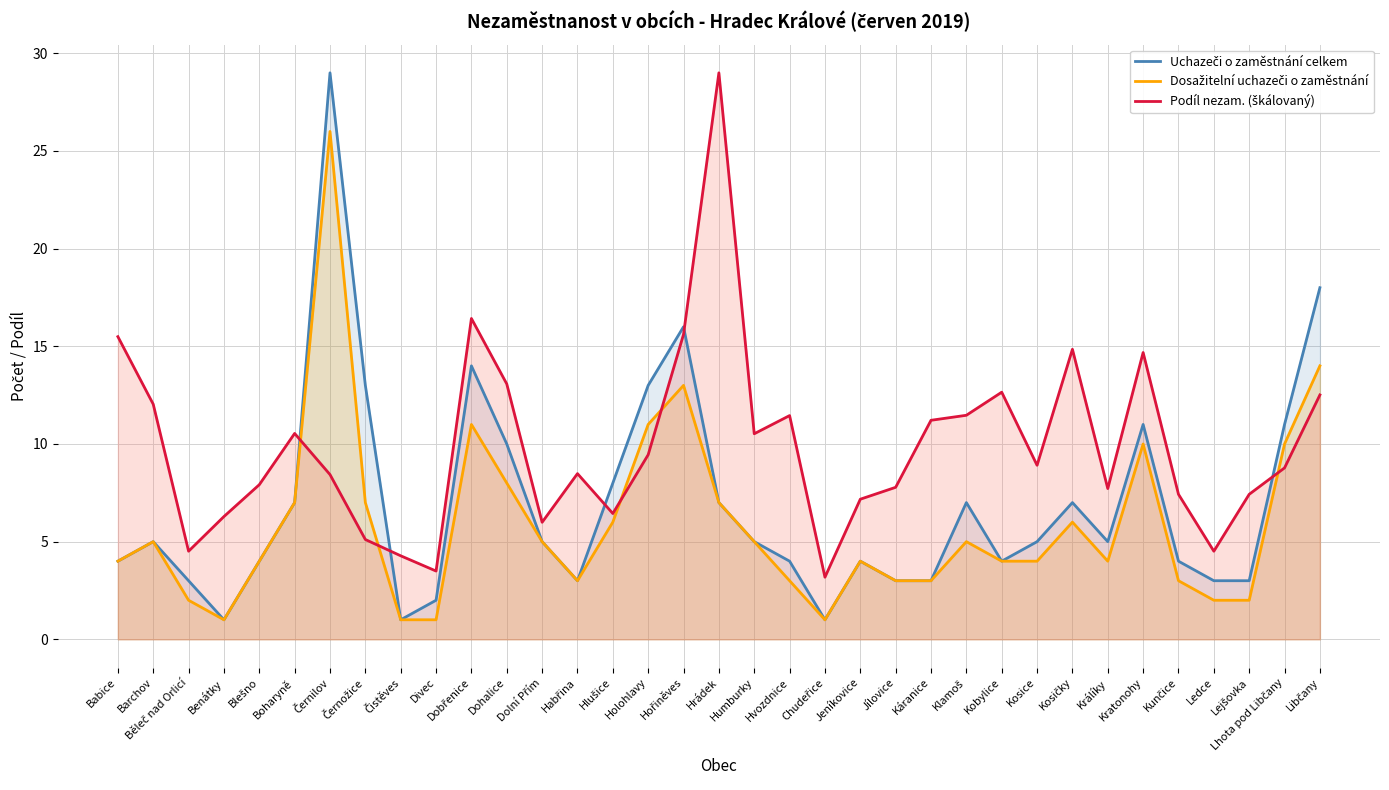

At how many categories does at least one series exceed 1?

35